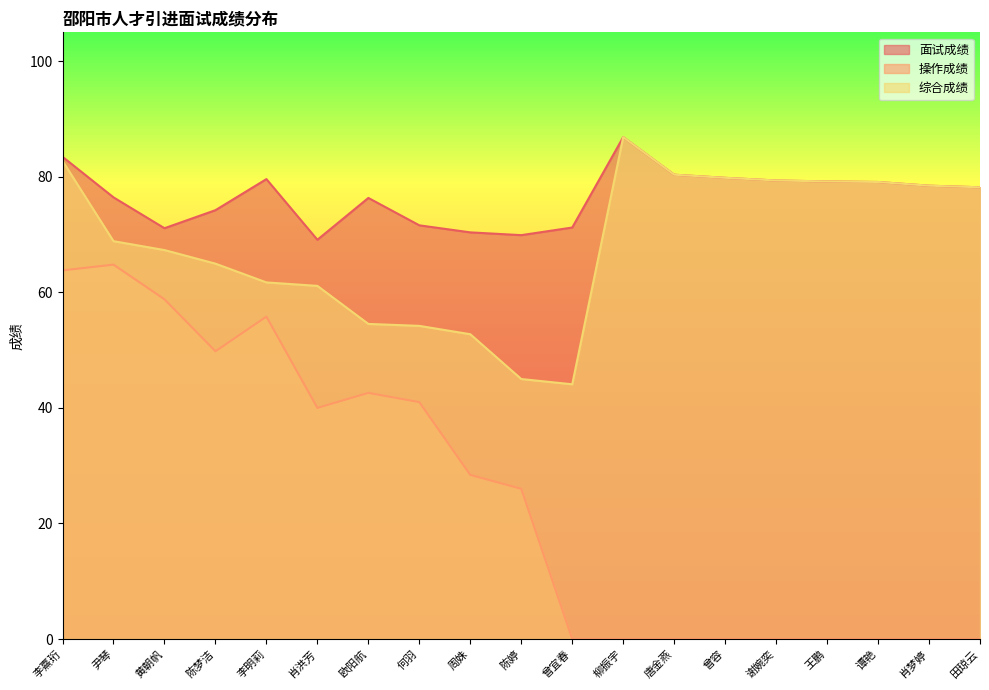

True or false: 面试成绩 has a value of 79.8 at 曾容.

True